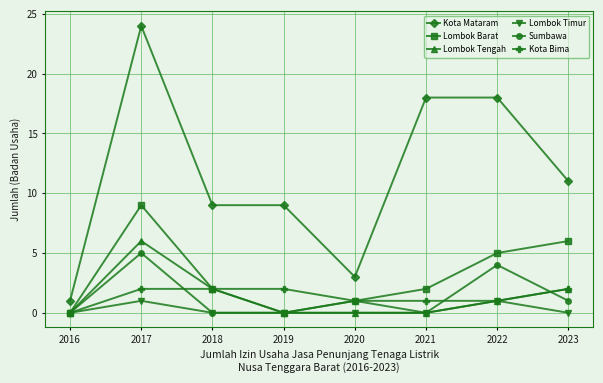

Which series changed the most between 2017 and 2021?

Lombok Barat